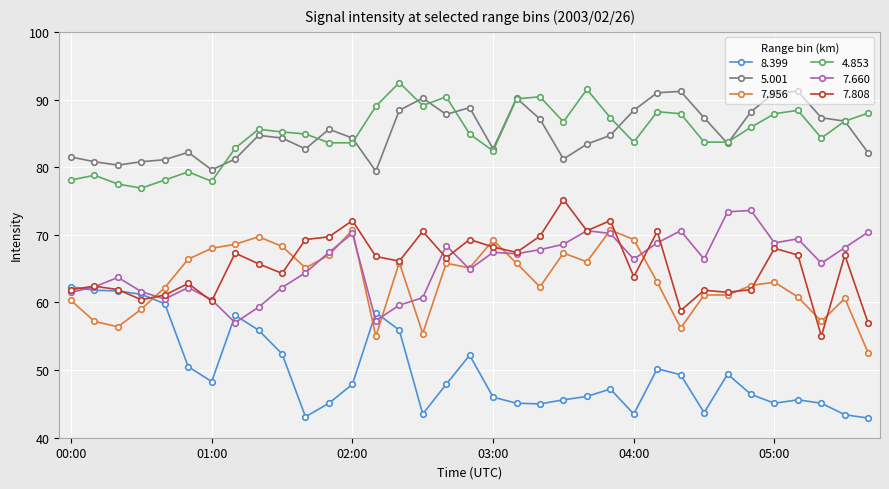

What is the value of the 7.808 point at the 15th from the left?

66.1